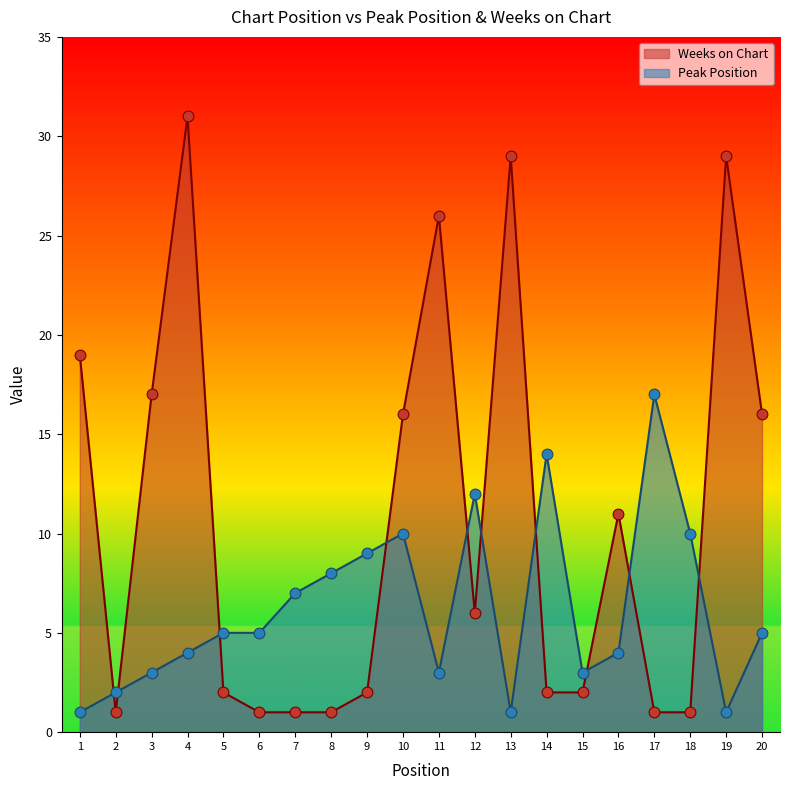

What is the total value across all series at 7?

8